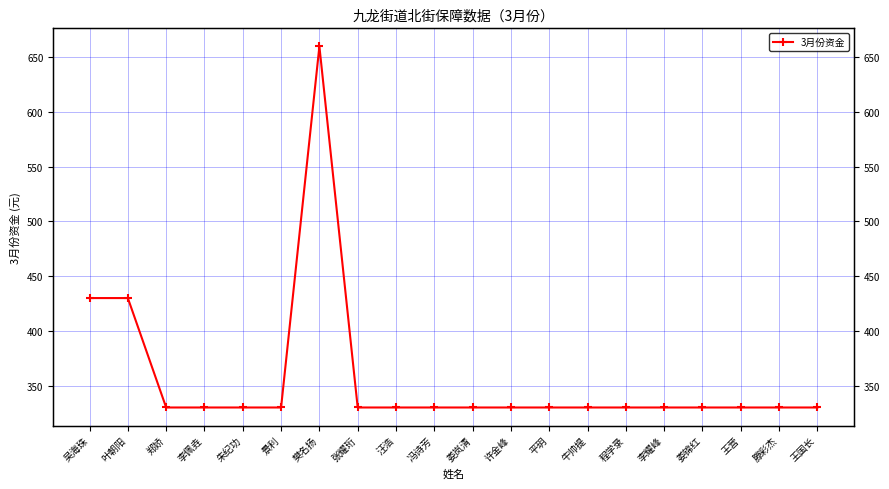

What is the difference between the maximum and minimum values?

330